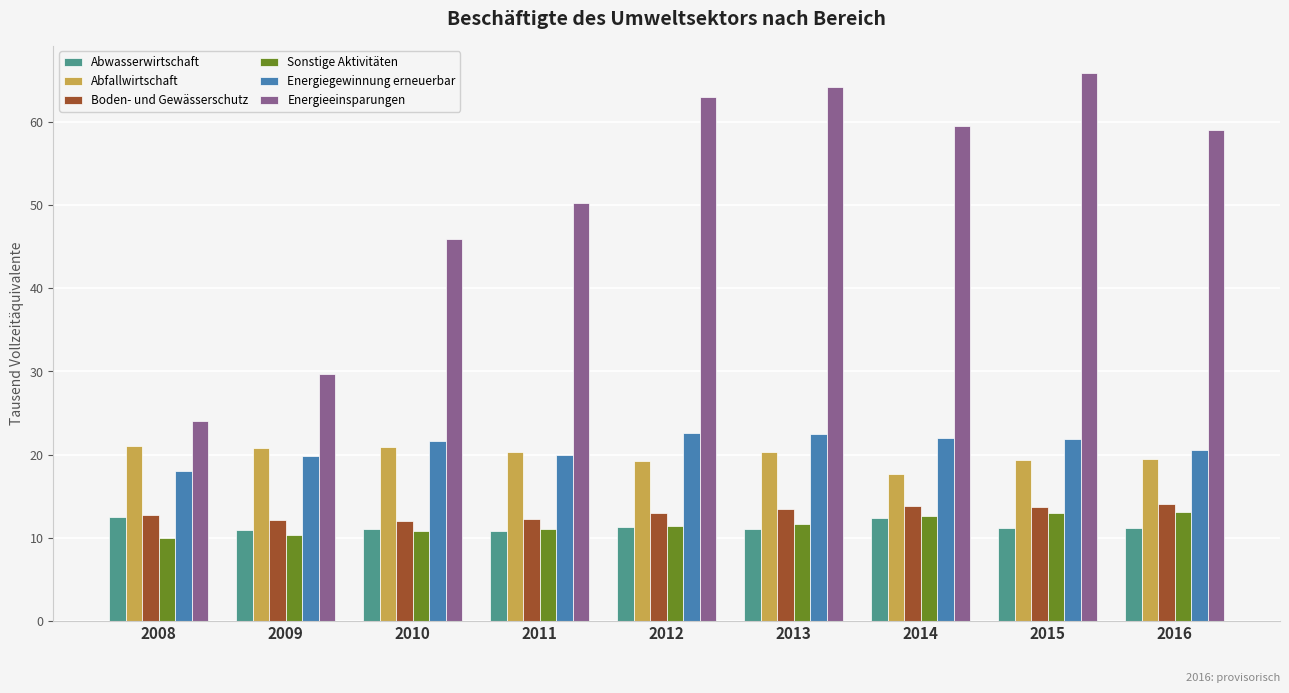

Which series changed the most between 2010 and 2016?

Energieeinsparungen